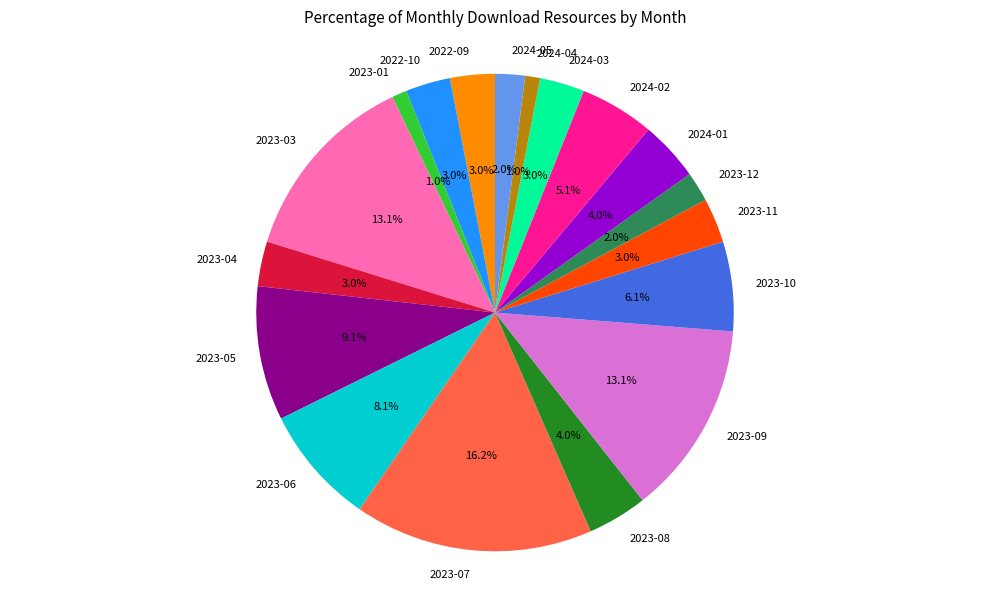

What is the total percentage of 2023-10 and 2024-04?

7.1%